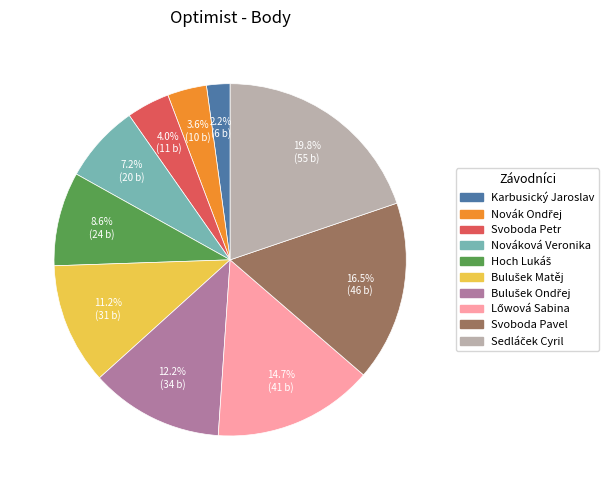

What is the ratio of the value at Svoboda Petr to the value at Nováková Veronika?

0.6